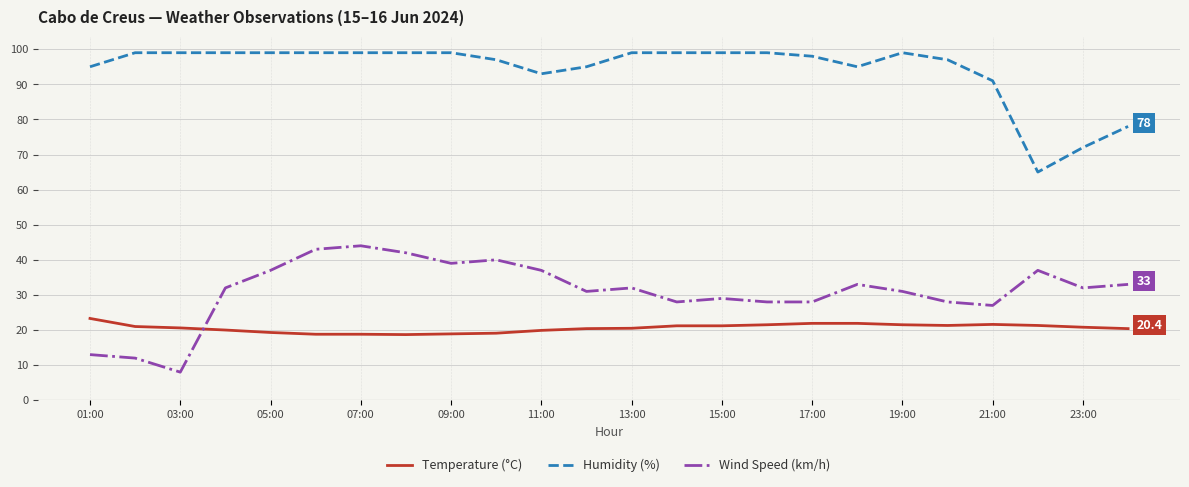

How many lines are shown in the chart?

3